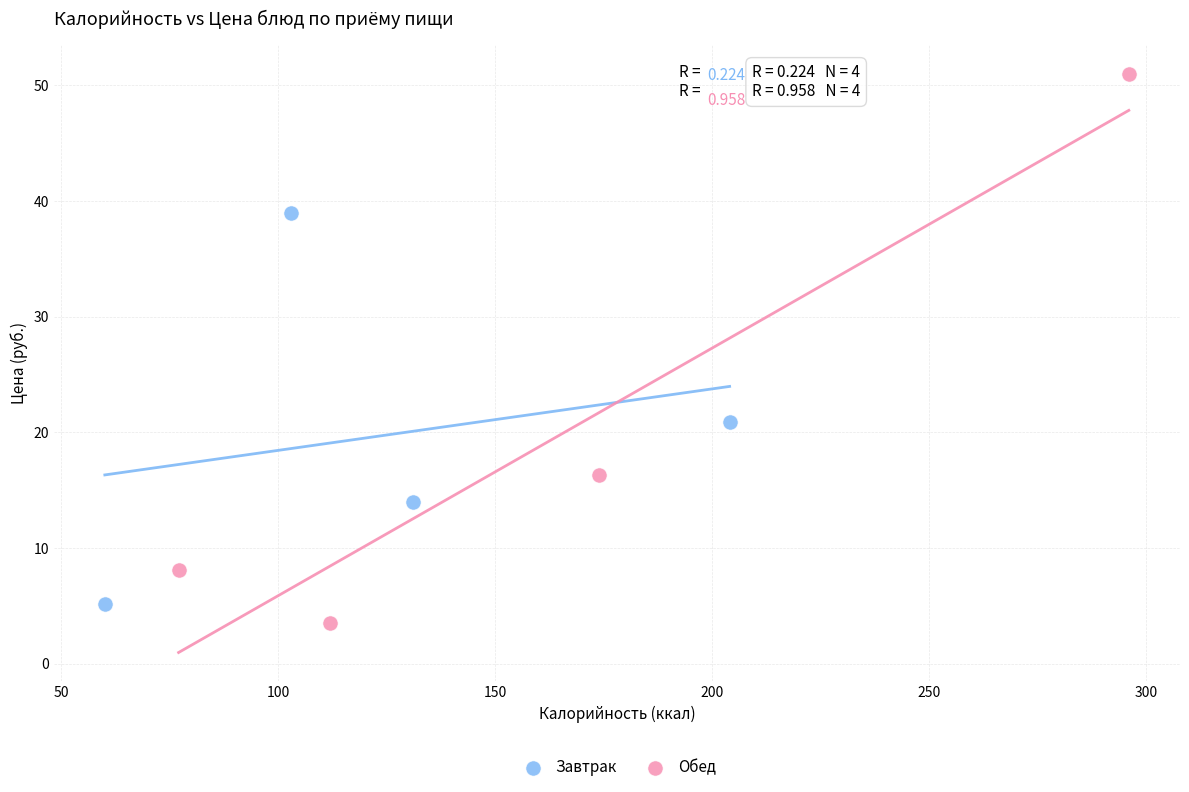

What are all the series names shown in the legend?

Завтрак, Обед